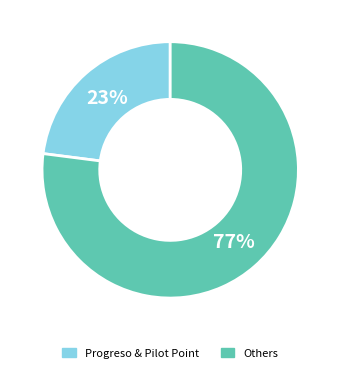

Rank the categories by value from lowest to highest.

Progreso & Pilot Point, Others